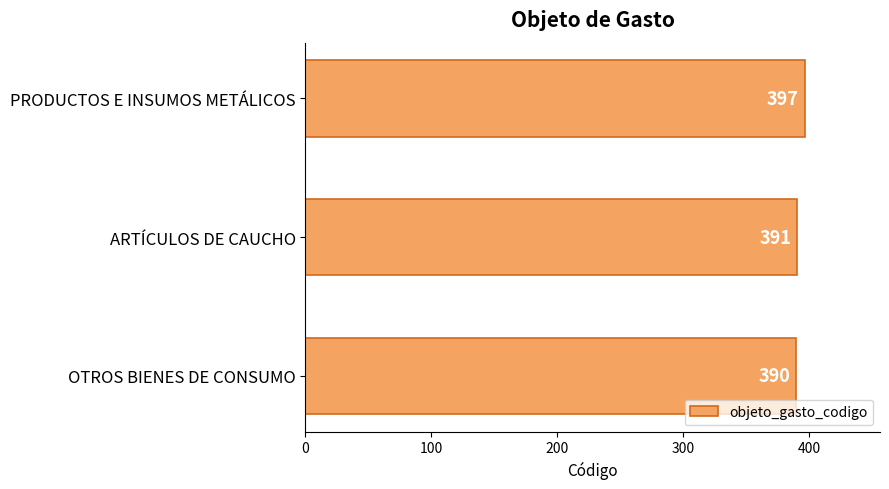

How many distinct data groups are displayed?

1